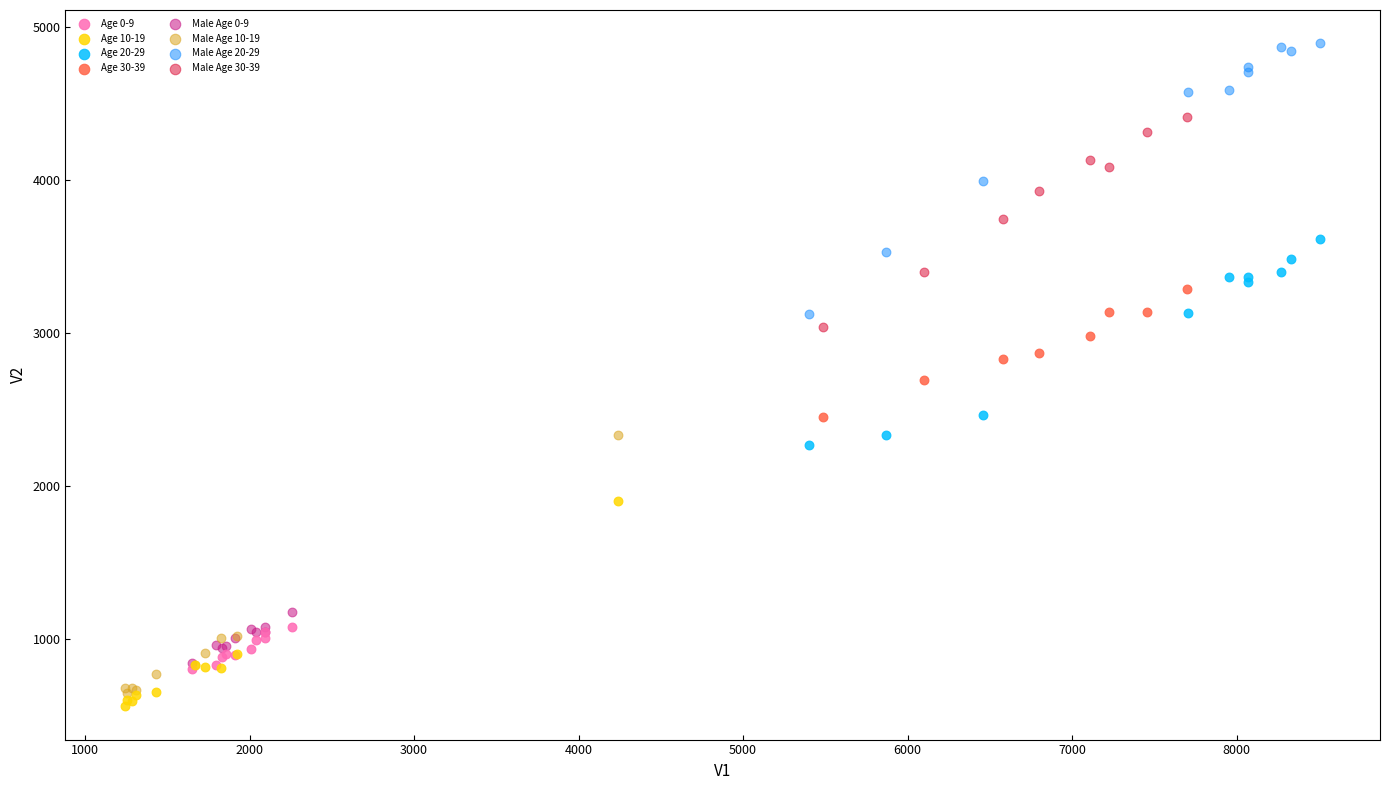

Which series reaches the maximum Y coordinate?

Male Age 20-29